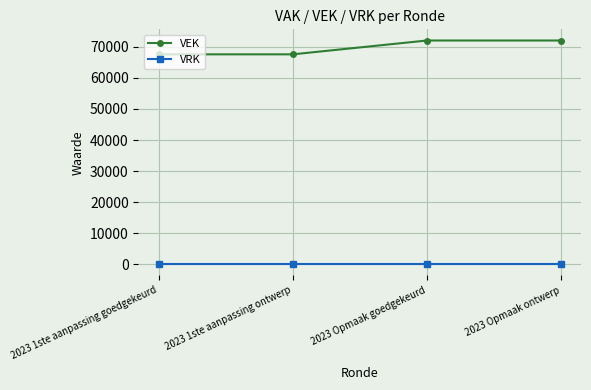

What is the total value across all series at 2023 1ste aanpassing goedgekeurd?

67596